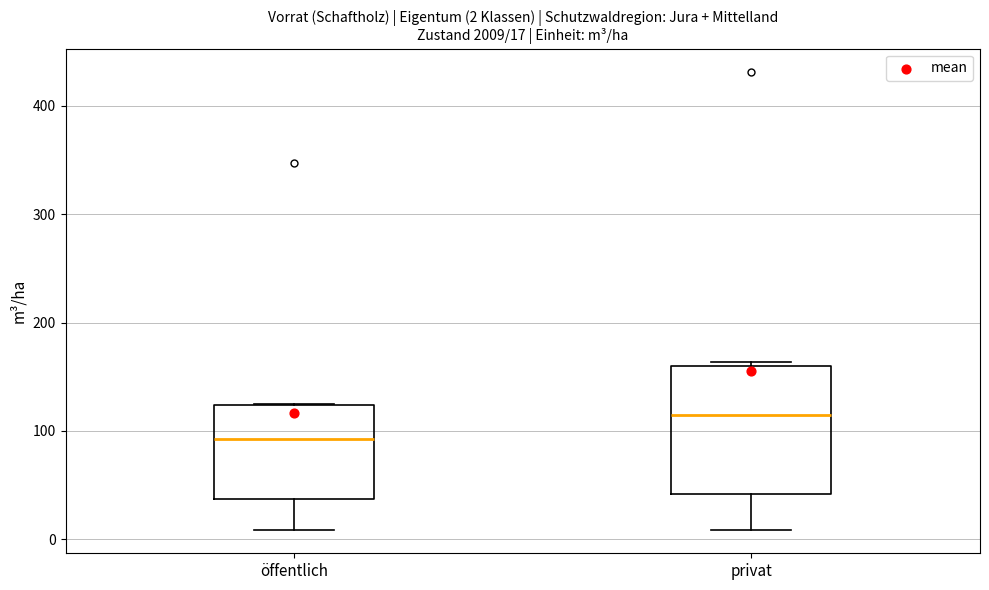

Which box has the lowest median line?

öffentlich